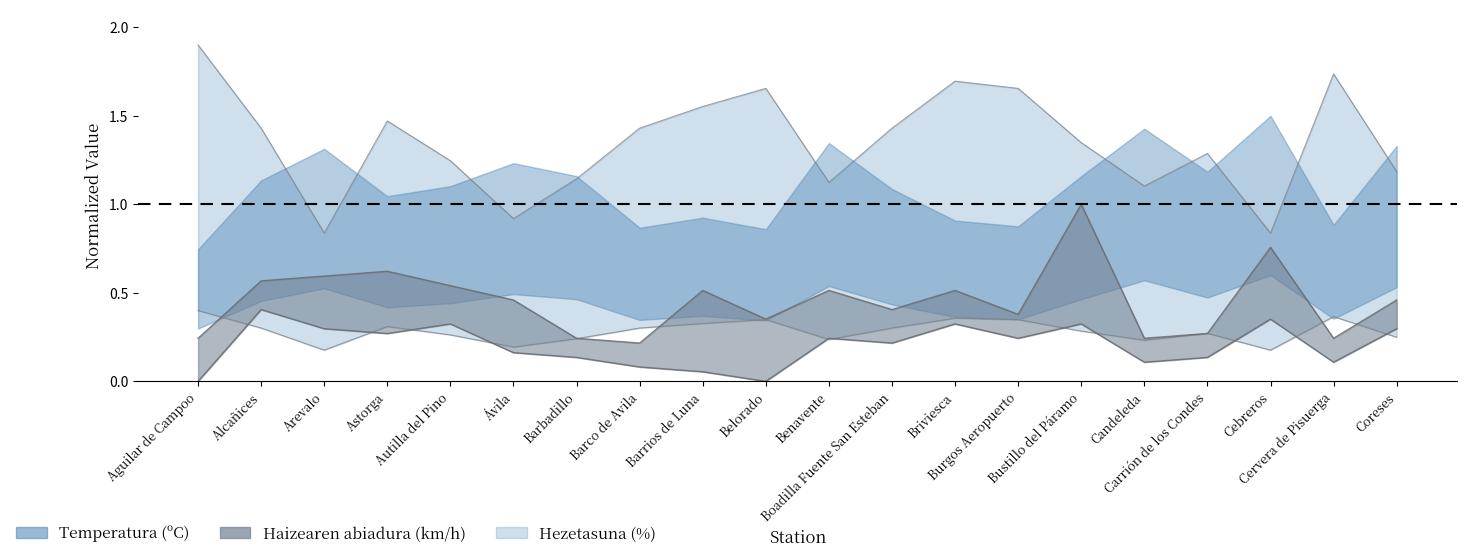

What is the maximum value shown in the chart?

1.9